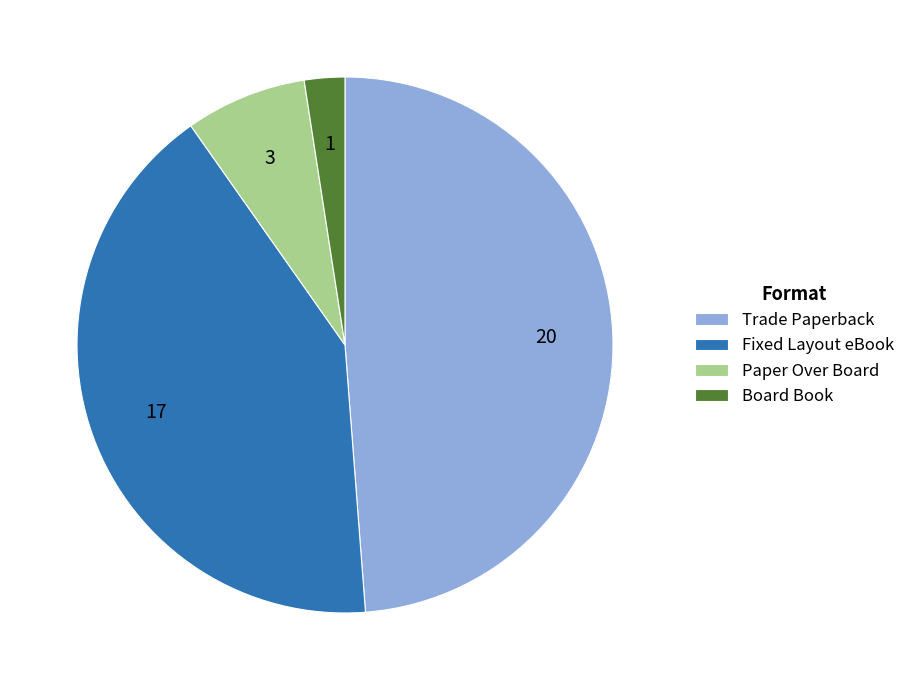

Rank the categories by value from highest to lowest.

Trade Paperback, Fixed Layout eBook, Paper Over Board, Board Book